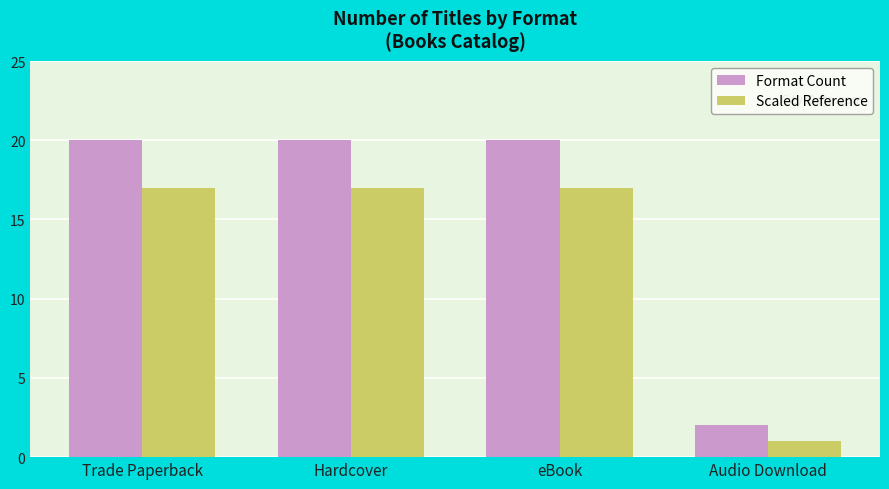

Is the value of Scaled Reference at Hardcover greater than the value of Format Count at Hardcover?

No